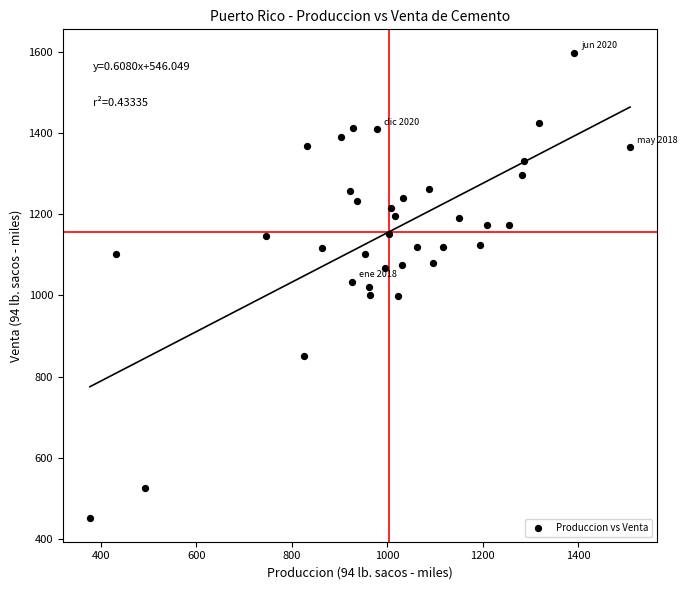

What is the range of Y values (max minus min)?

1146.1